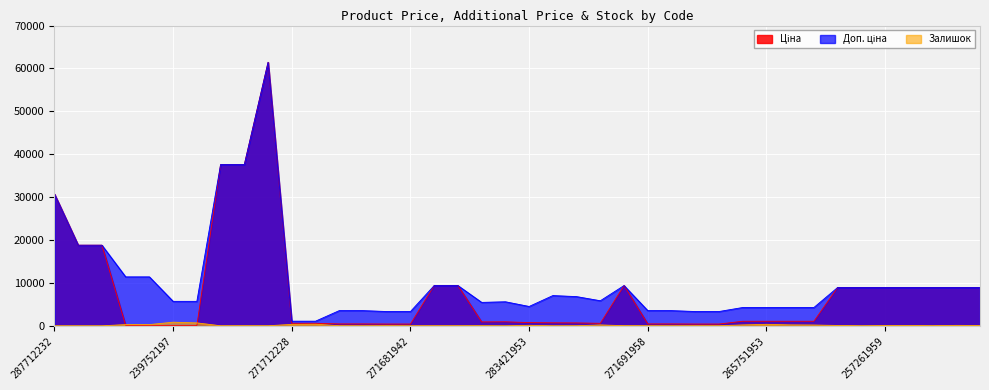

Which category has the lowest value in the Доп. ціна series?

271712228